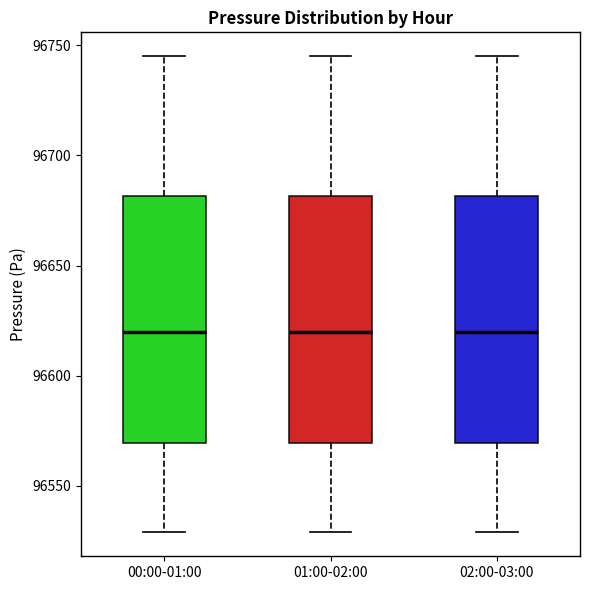

Reading left to right, transcribe this box plot: for each box, give where its median line is, the range the box spans, and where its two whiskers end, as read against the y-axis. The values are not printed on the chart, so give them approximately, as read against the axis.

00:00-01:00: median 96620, box 96570 to 96680, whiskers 96530 to 96745
01:00-02:00: median 96620, box 96570 to 96680, whiskers 96530 to 96745
02:00-03:00: median 96620, box 96570 to 96680, whiskers 96530 to 96745